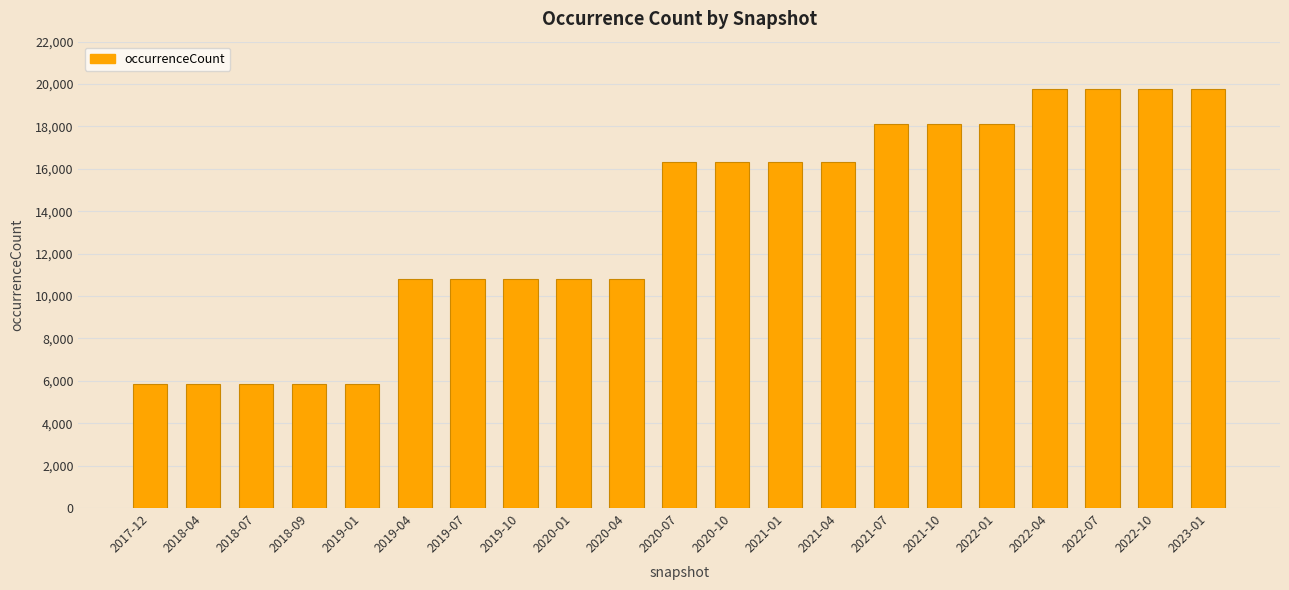

What is the difference between the values at 2019-07 and 2022-07?

8970